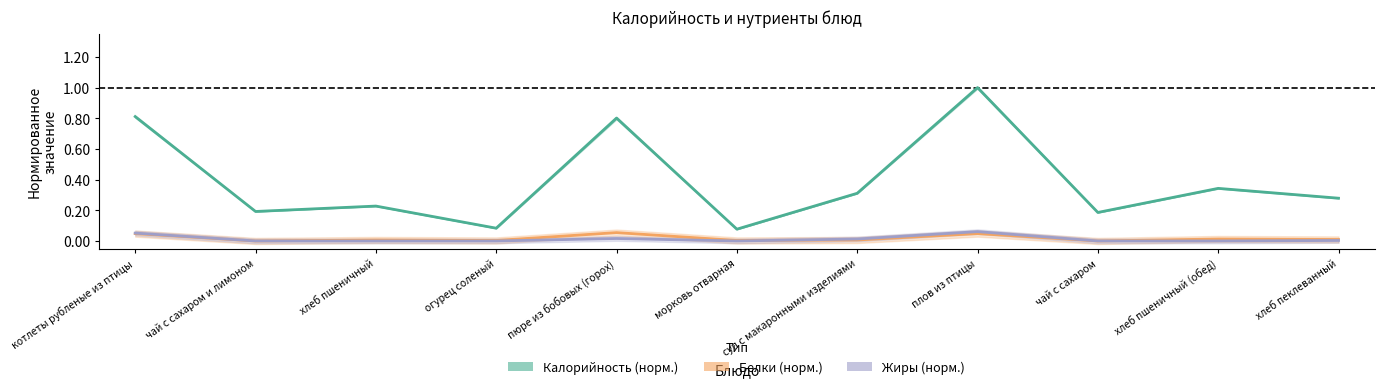

True or false: Белки (норм.) has more than 1 points higher than both neighbors.

True